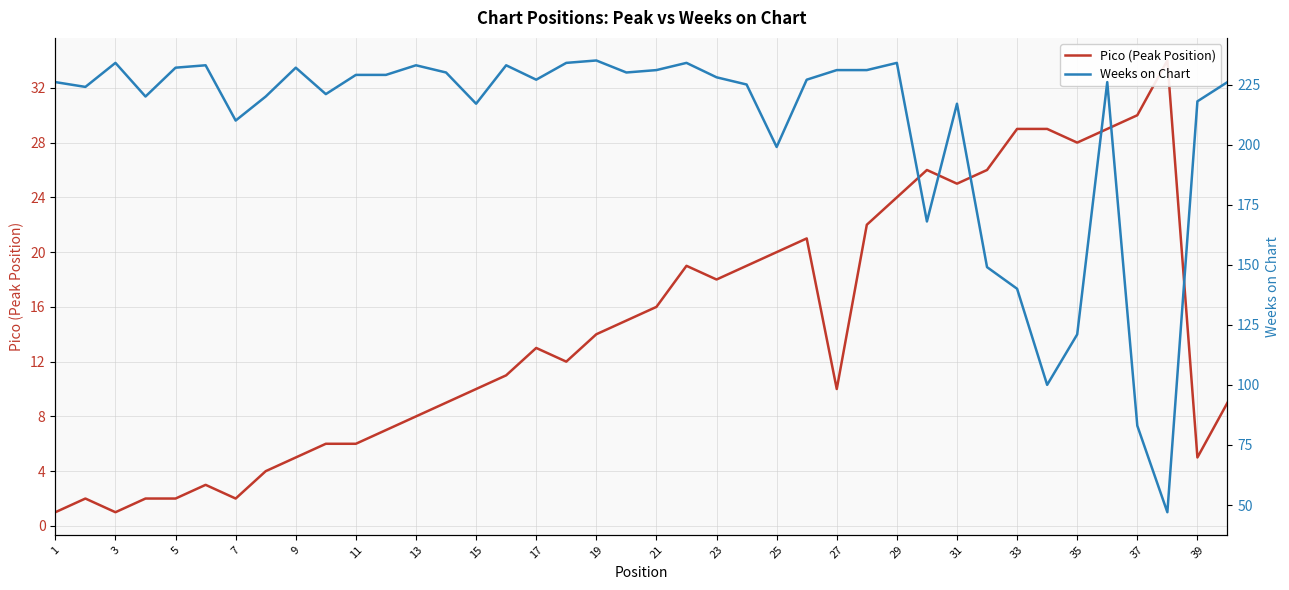

What is the difference between the maximum and minimum values in the Pico (Peak Position) series?

33